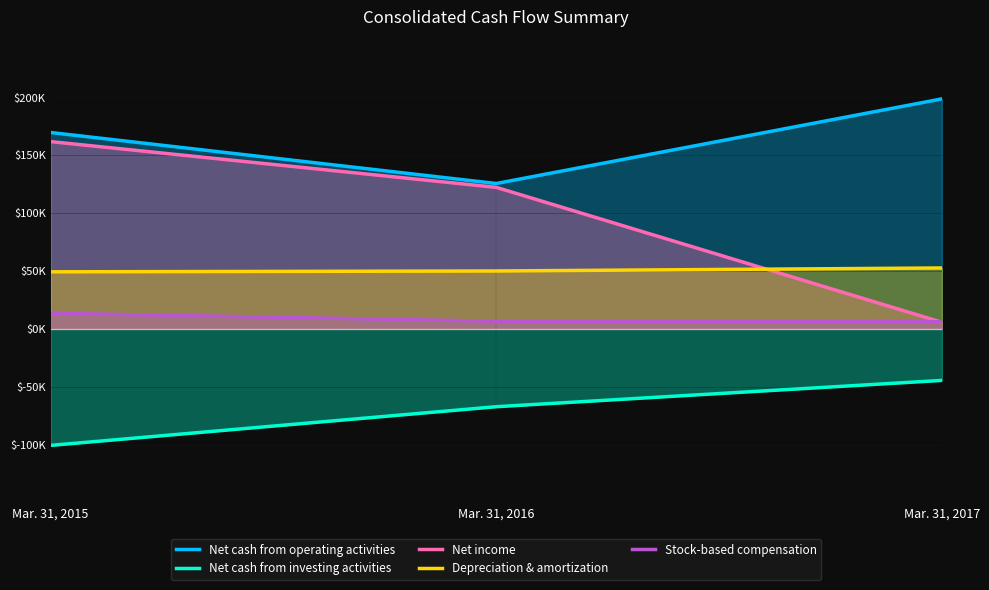

What is the sum of all Net income values?

289755